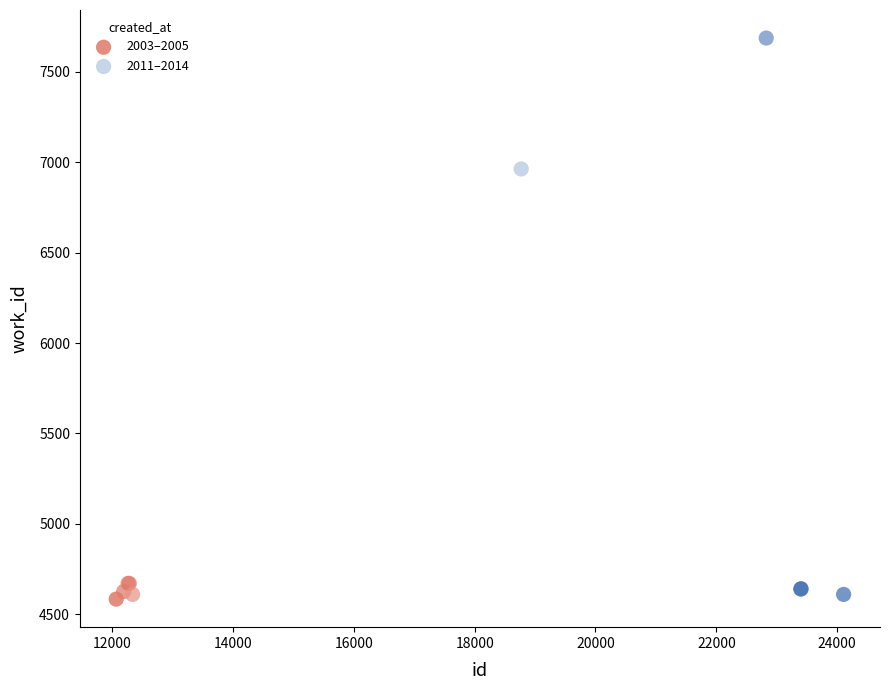

Which series contains the highest Y value?

2011–2014